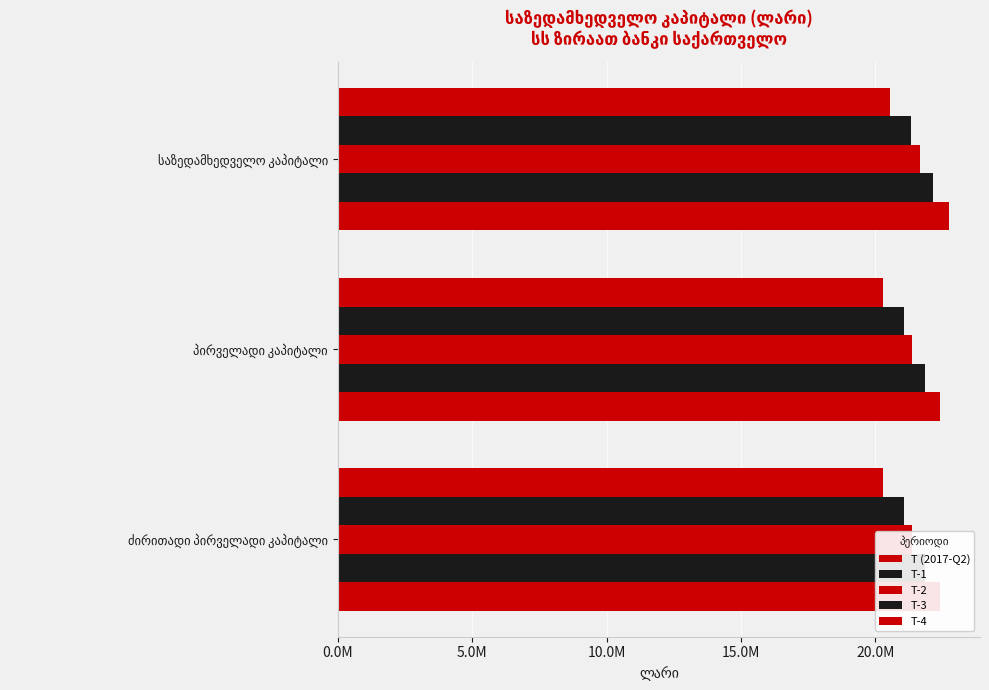

The T-3 series shows 6052581 at საზედამხედველო კაპიტალი. True or false?

False